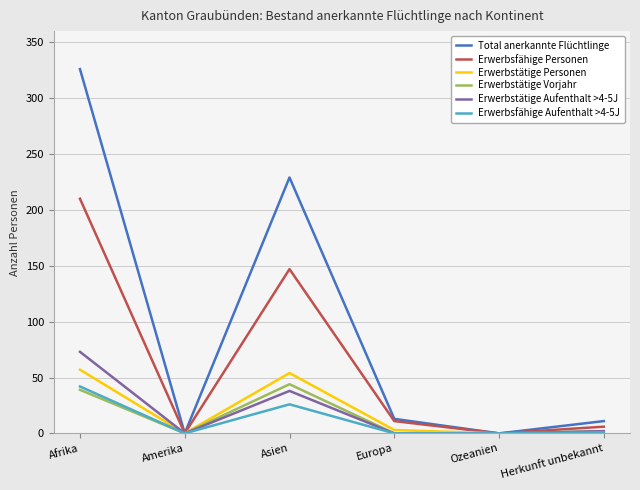

What is the maximum value for Erwerbsfähige Aufenthalt >4-5J?

42